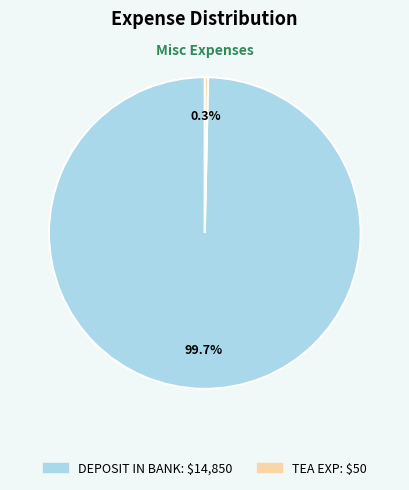

Rank the categories by value from lowest to highest.

TEA EXP, DEPOSIT IN BANK